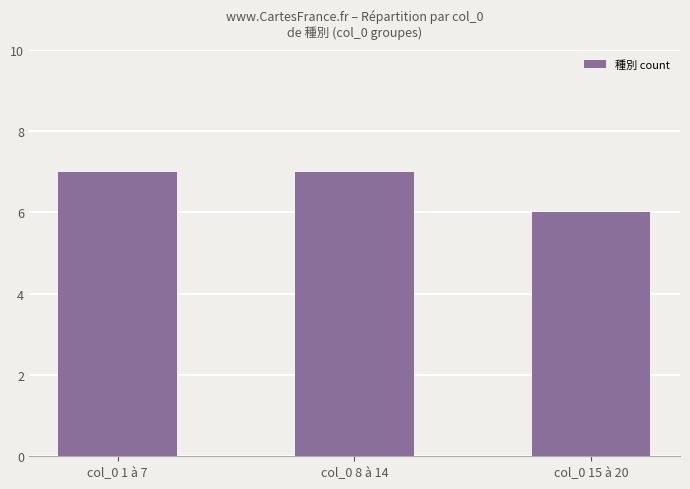

The value at col_0 1 à 7 is 7. True or false?

True